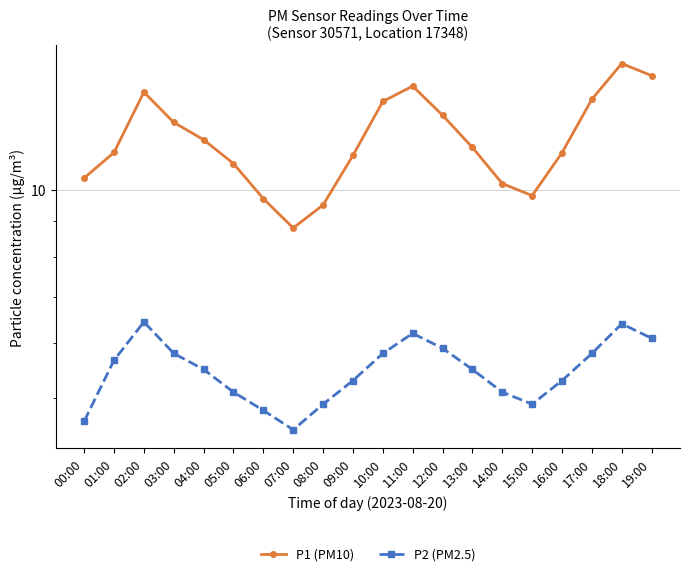

True or false: P2 (PM2.5) has more than 1 interior local peaks.

True